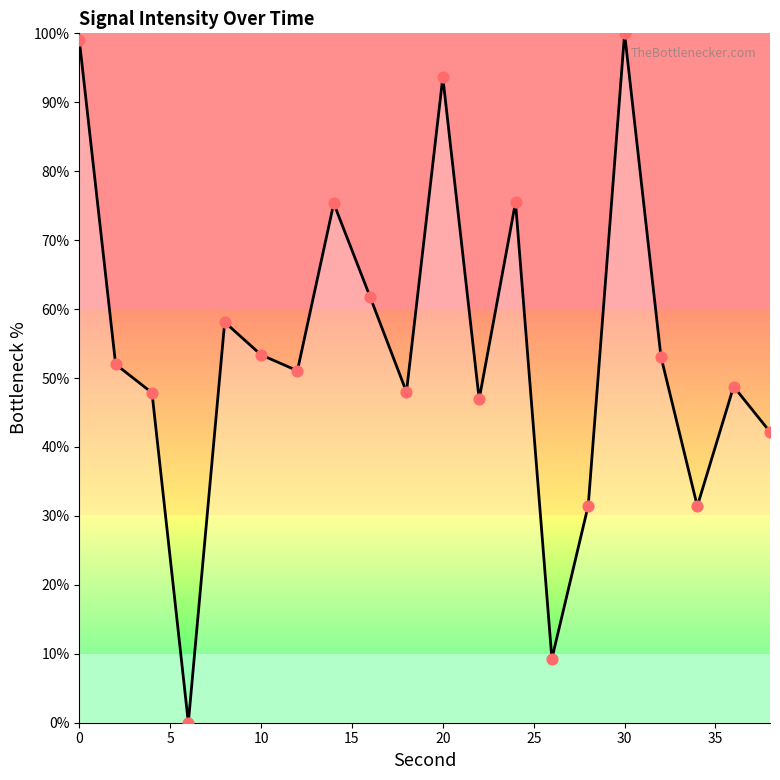

What is the maximum value shown in the chart?

100.0